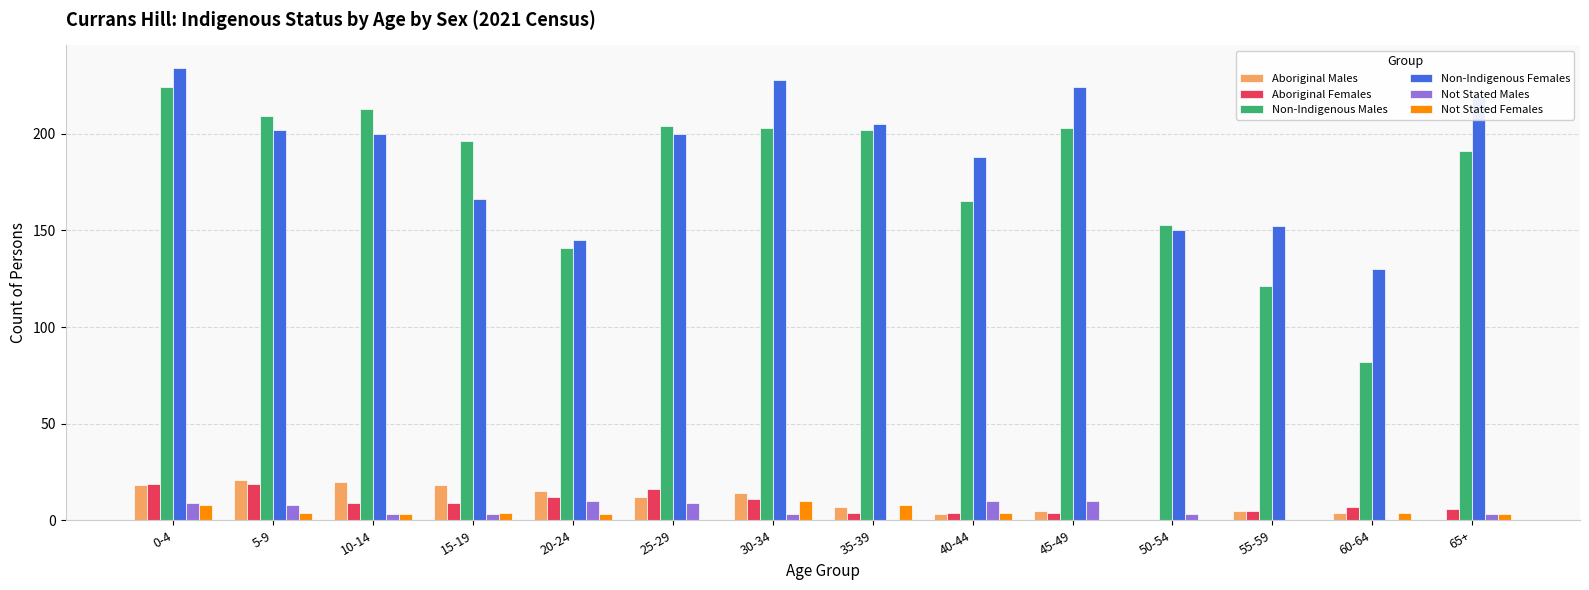

At which category is the sum across all series the highest?

0-4